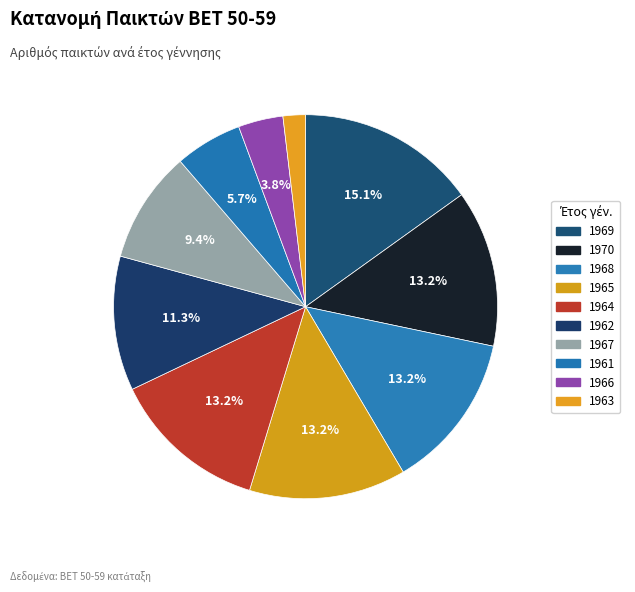

Does 1965 represent more than half of the total?

No